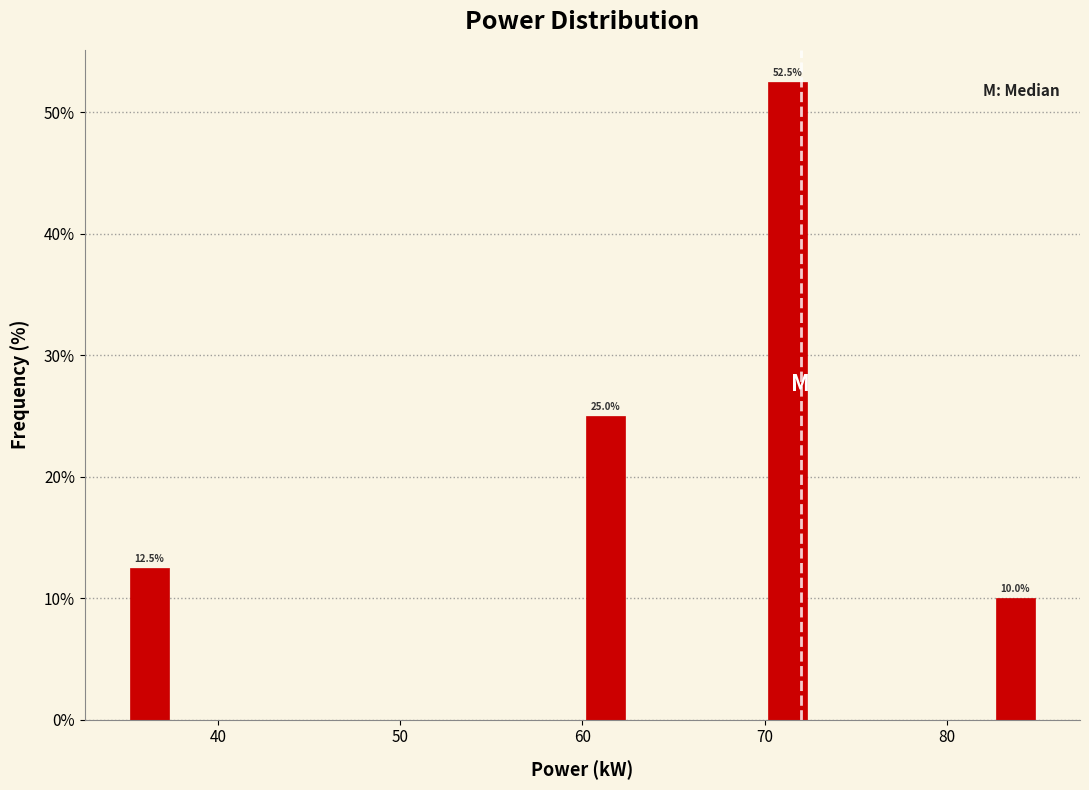

Read against the x-axis, roughly where is the centre of the tallest bar?

71